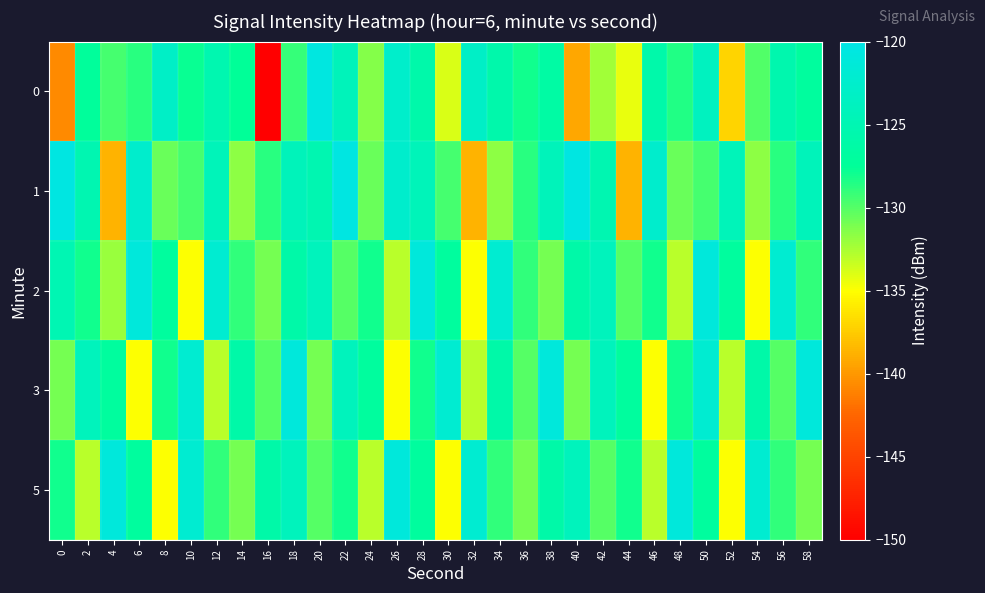

Reading right to left, extract all data points from this chart.

0: 58=-126.9	56=-125.5	54=-129.9	52=-137.0	50=-123.8	48=-128.4	46=-125.9	44=-134.3	42=-132.3	40=-139.3	38=-126.4	36=-128.0	34=-125.7	32=-123.1	30=-133.9	28=-125.8	26=-122.6	24=-131.5	22=-124.2	20=-120.5	18=-129.1	16=-150.0	14=-127.5	12=-125.2	10=-127.8	8=-123.2	6=-128.8	4=-129.5	2=-127.3	0=-140.7
1: 58=-124.3	56=-128.7	54=-131.7	52=-124.4	50=-129.6	48=-130.6	46=-122.6	44=-138.6	42=-125.1	40=-120.5	38=-124.3	36=-128.7	34=-131.7	32=-138.6	30=-129.6	28=-124.4	26=-122.6	24=-130.6	22=-120.5	20=-125.1	18=-124.3	16=-128.7	14=-131.7	12=-124.4	10=-129.6	8=-130.6	6=-122.6	4=-138.6	2=-125.1	0=-120.5
2: 58=-129.0	56=-122.0	54=-135.0	52=-127.0	50=-121.0	48=-133.0	46=-128.0	44=-130.0	42=-124.0	40=-126.0	38=-131.0	36=-129.0	34=-122.0	32=-135.0	30=-127.0	28=-121.0	26=-133.0	24=-128.0	22=-130.0	20=-124.0	18=-126.0	16=-131.0	14=-129.0	12=-122.0	10=-135.0	8=-127.0	6=-121.0	4=-132.0	2=-128.0	0=-125.0
3: 58=-121.0	56=-130.0	54=-126.0	52=-133.0	50=-122.0	48=-128.0	46=-135.0	44=-127.0	42=-124.0	40=-131.0	38=-121.0	36=-130.0	34=-126.0	32=-133.0	30=-122.0	28=-128.0	26=-135.0	24=-127.0	22=-124.0	20=-131.0	18=-121.0	16=-130.0	14=-126.0	12=-133.0	10=-122.0	8=-128.0	6=-135.0	4=-127.0	2=-124.0	0=-131.0
5: 58=-131.0	56=-129.0	54=-122.0	52=-135.0	50=-127.0	48=-121.0	46=-133.0	44=-128.0	42=-130.0	40=-124.0	38=-126.0	36=-131.0	34=-129.0	32=-122.0	30=-135.0	28=-127.0	26=-121.0	24=-133.0	22=-128.0	20=-130.0	18=-124.0	16=-126.0	14=-131.0	12=-129.0	10=-122.0	8=-135.0	6=-127.0	4=-121.0	2=-133.0	0=-128.0